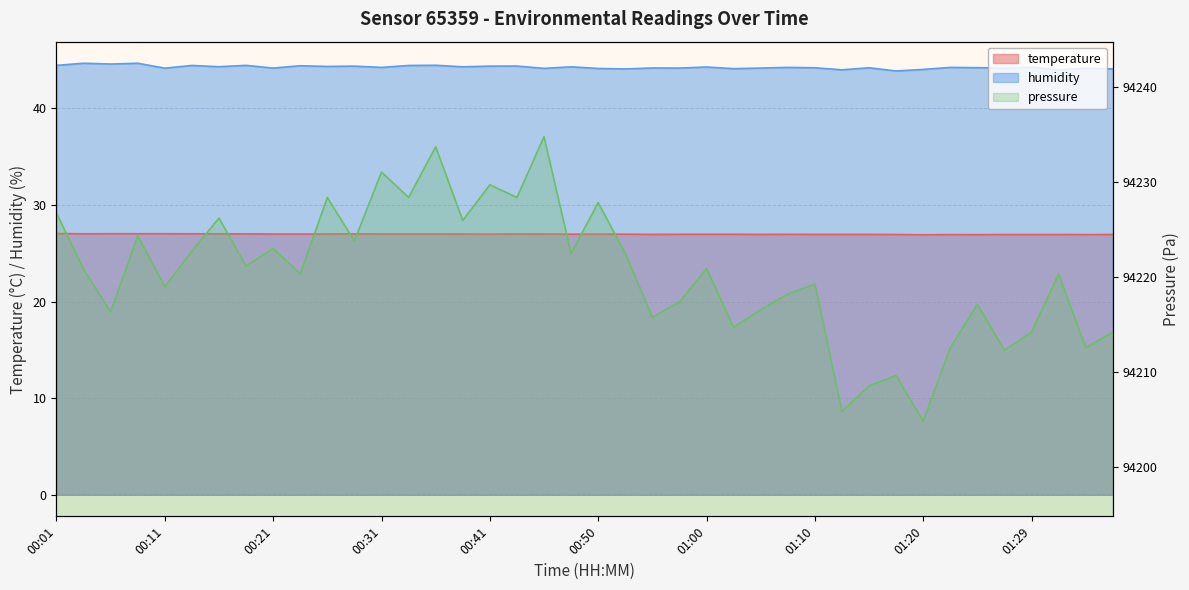

How many categories are shown in the chart?

40